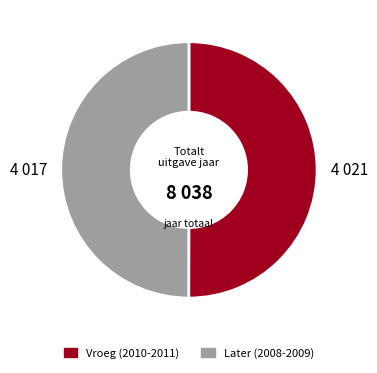

Is it true that Vroeg (2010-2011) is 36% of the pie?

False